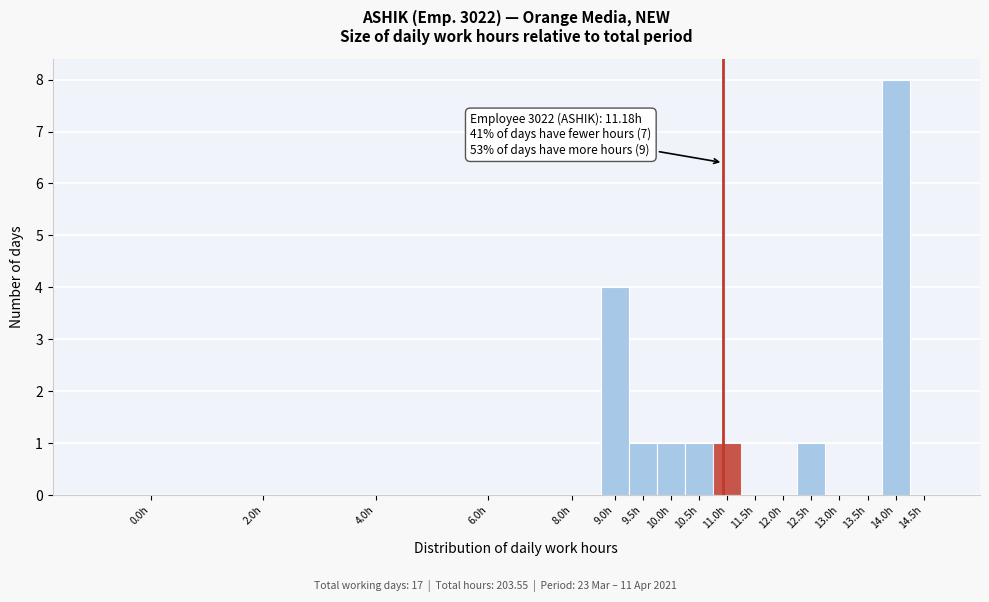

Reading left to right, transcribe all the data shown in this chart.

0.0h=0	2.0h=0	4.0h=0	6.0h=0	8.0h=0	9.0h=4	9.5h=1	10.0h=1	10.5h=1	11.0h=1	11.5h=0	12.0h=0	12.5h=1	13.0h=0	13.5h=0	14.0h=8	14.5h=0